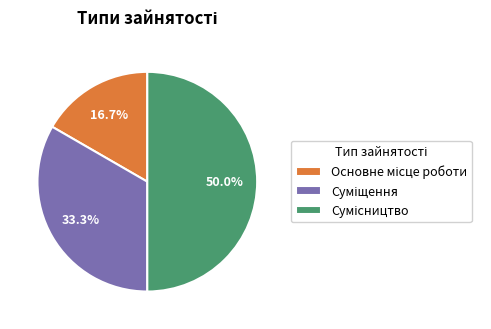

Is it true that Суміщення is 24% of the pie?

False